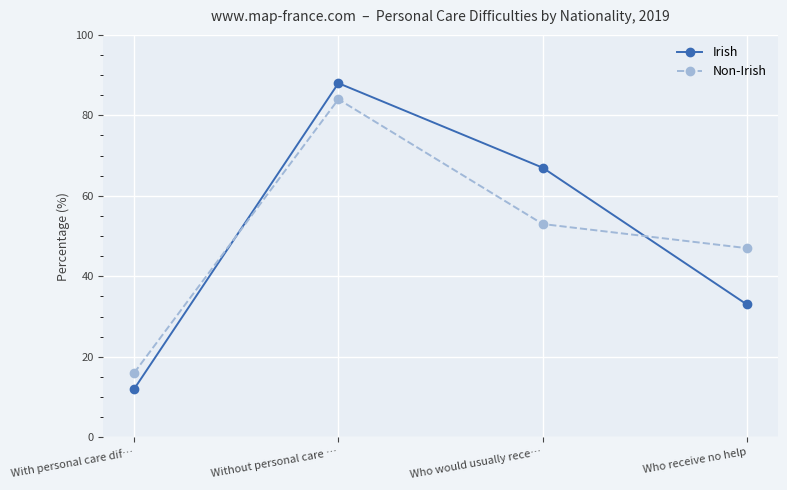

What position from the right is Without personal care …?

3